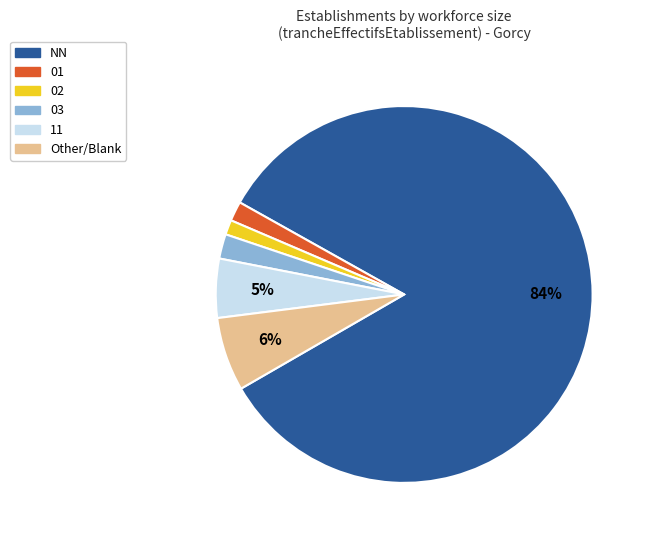

Is there any slice that represents more than half of the pie?

Yes